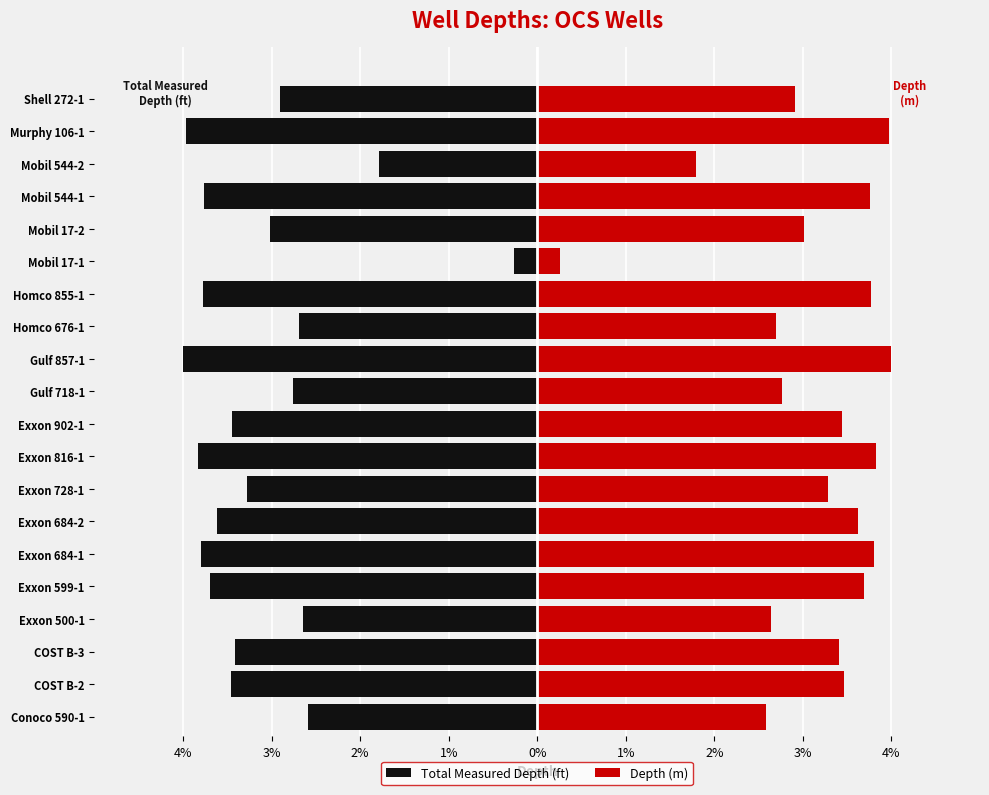

What is the difference between the Total Measured Depth (ft) values at Exxon 684-2 and Exxon 816-1?

0.2